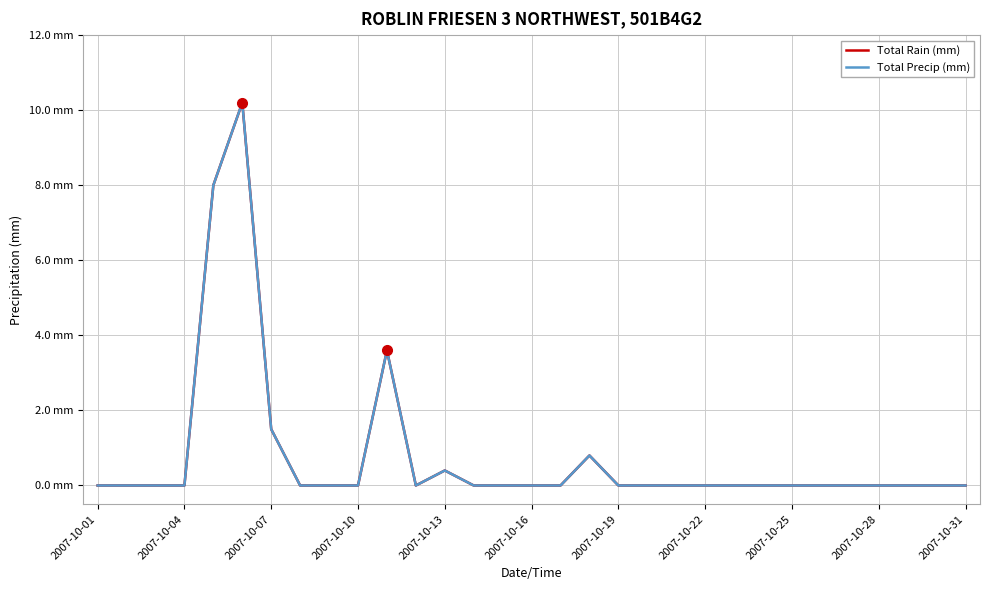

What is the difference between the maximum and minimum values in the Total Precip (mm) series?

10.2